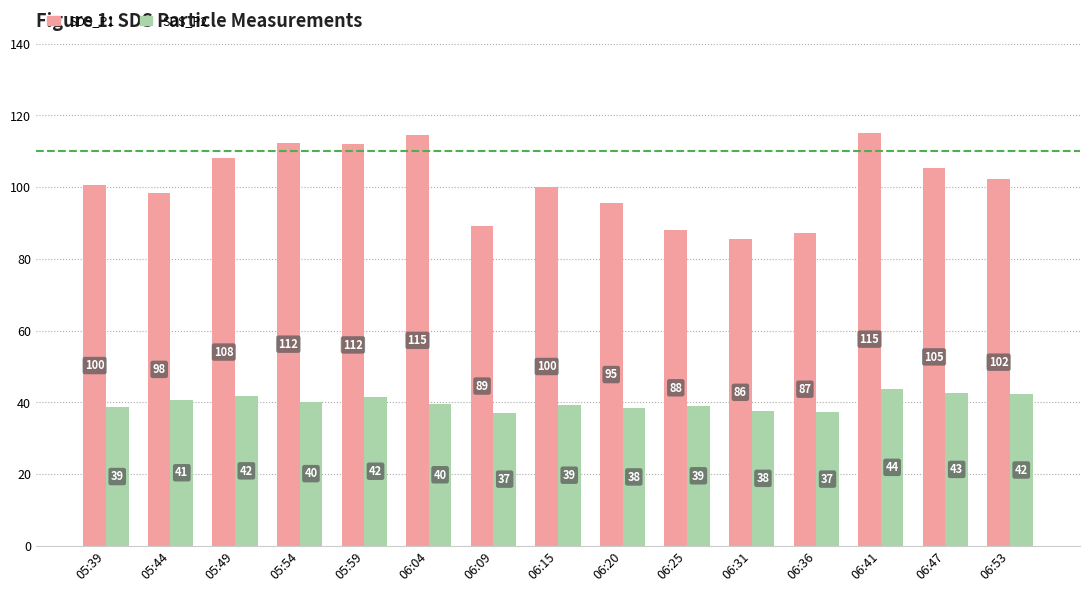

Is the value of SDS_P2 at 05:44 greater than the value of SDS_P1 at 06:47?

No